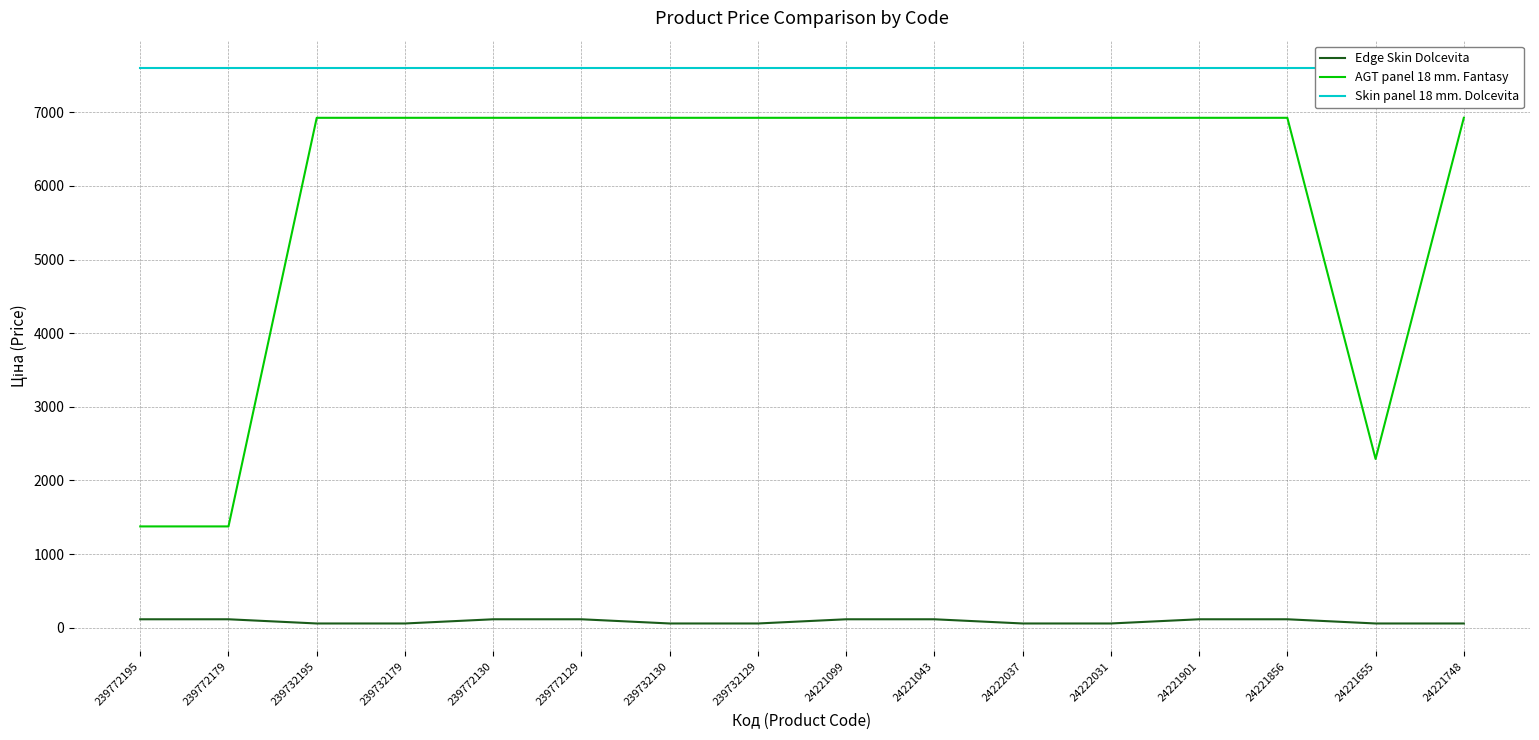

Which category has the highest value across all series?

239772195